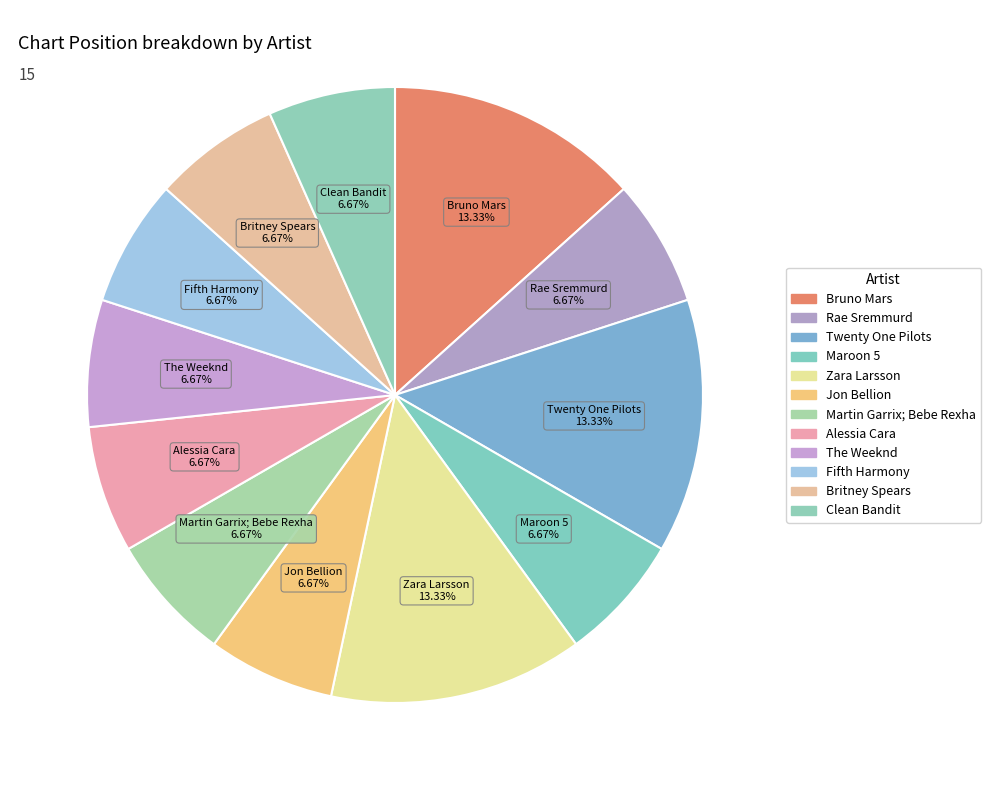

Which category has the biggest portion of the pie?

Bruno Mars